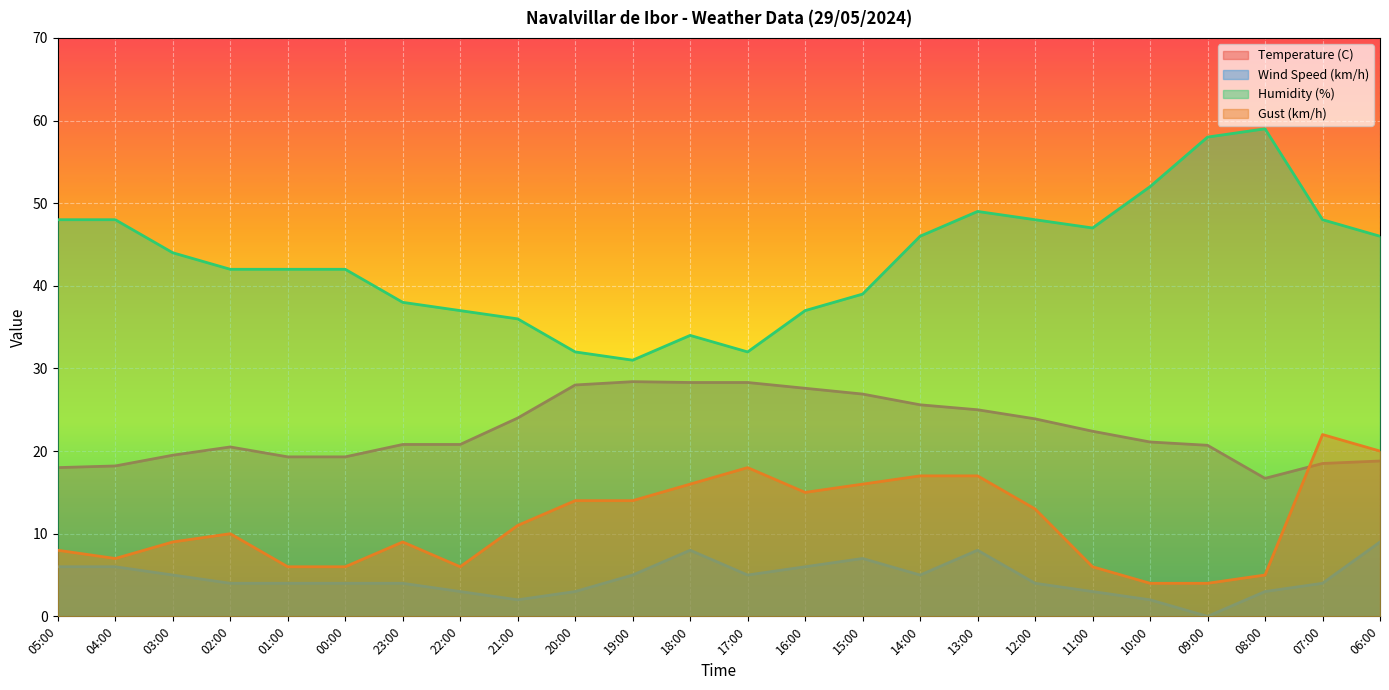

Rank the series by their average value, from lowest to highest.

Wind Speed (km/h), Gust (km/h), Temperature (C), Humidity (%)